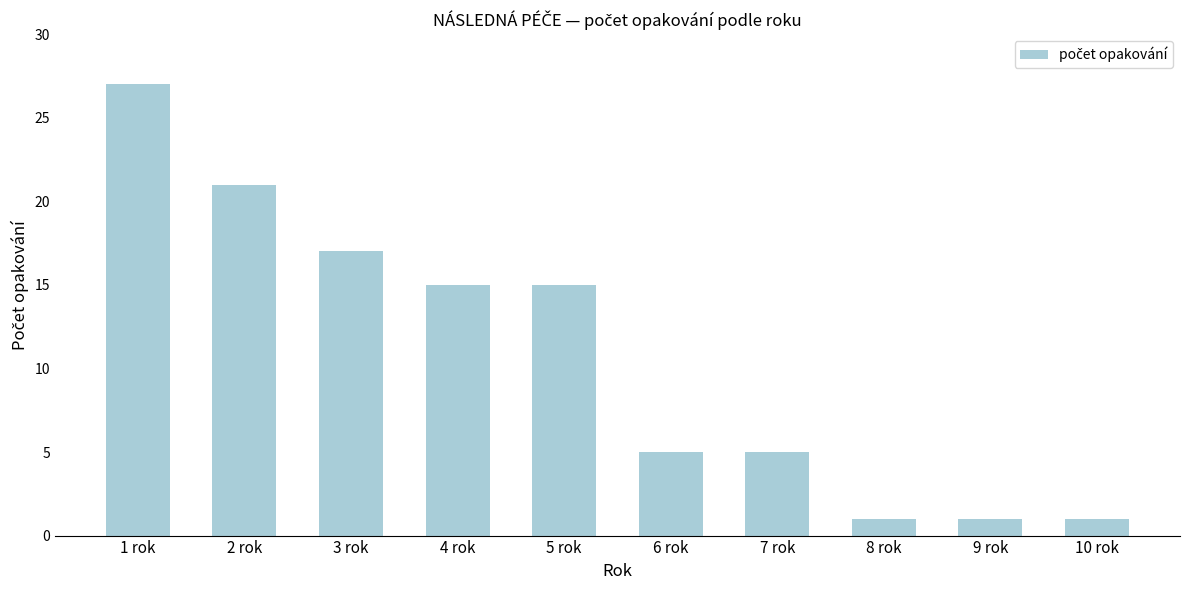

What position from the left is 10 rok?

10